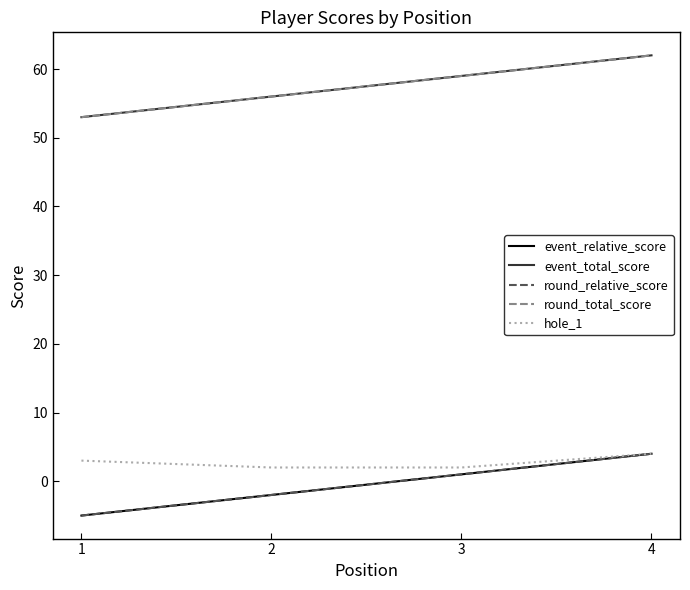

Is this an area chart (filled region under the line)?

No